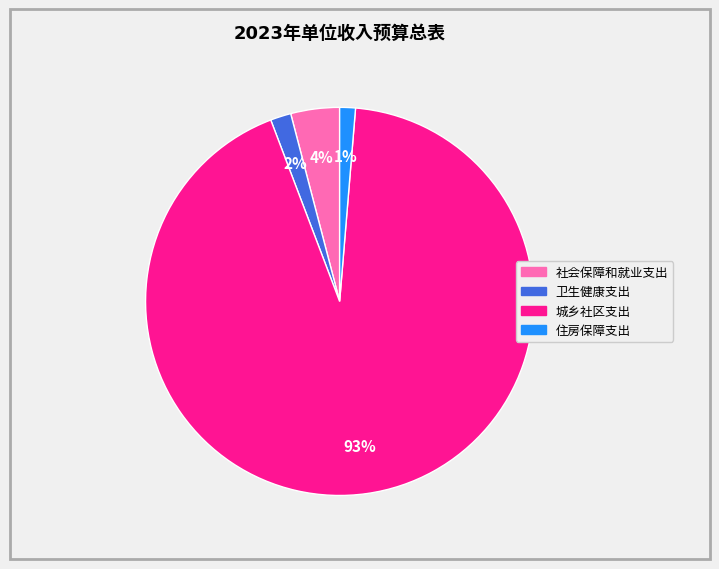

Is there any slice that represents more than half of the pie?

Yes